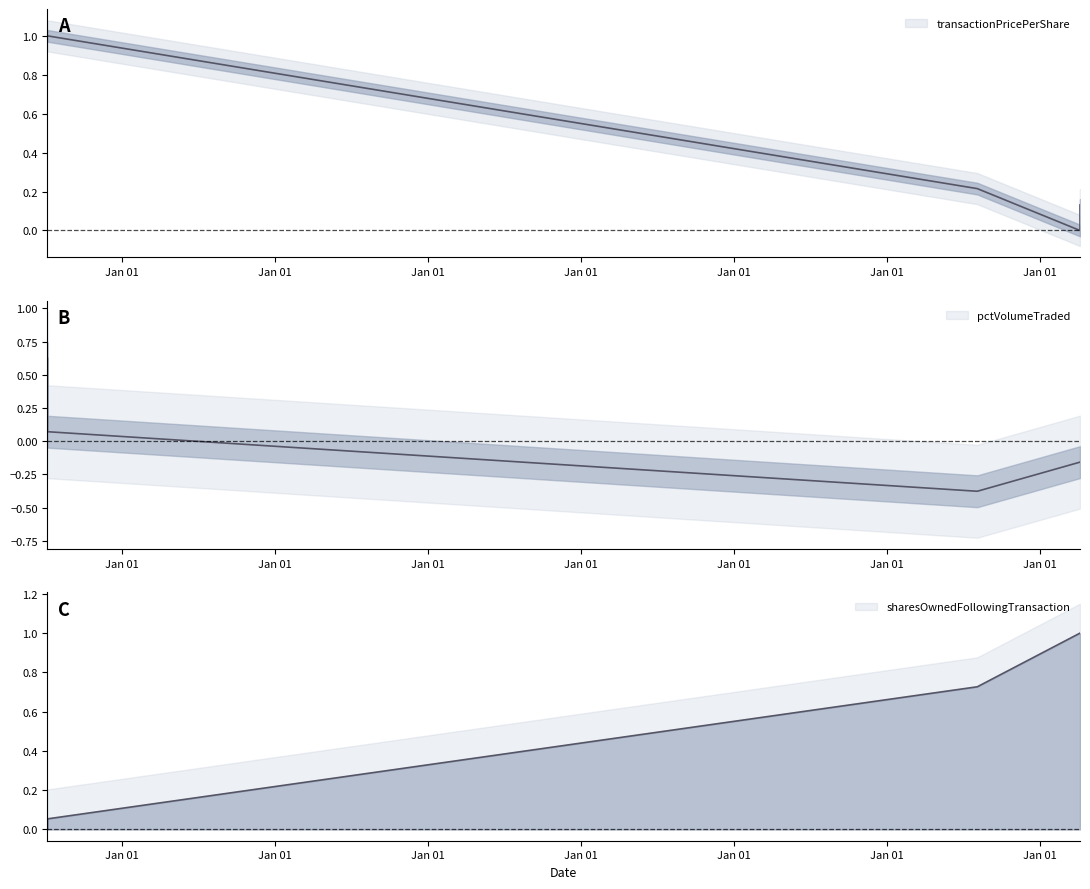

How many values in pctVolumeTraded are above zero?

2